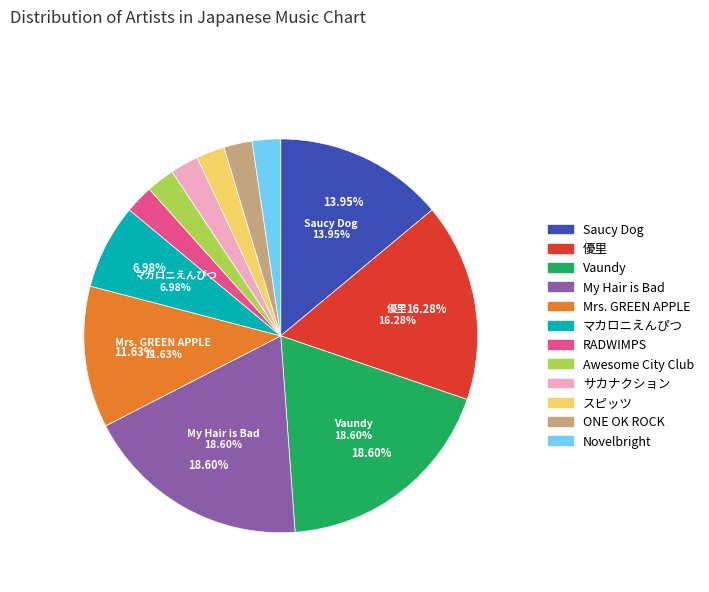

Is there any slice that represents more than half of the pie?

No